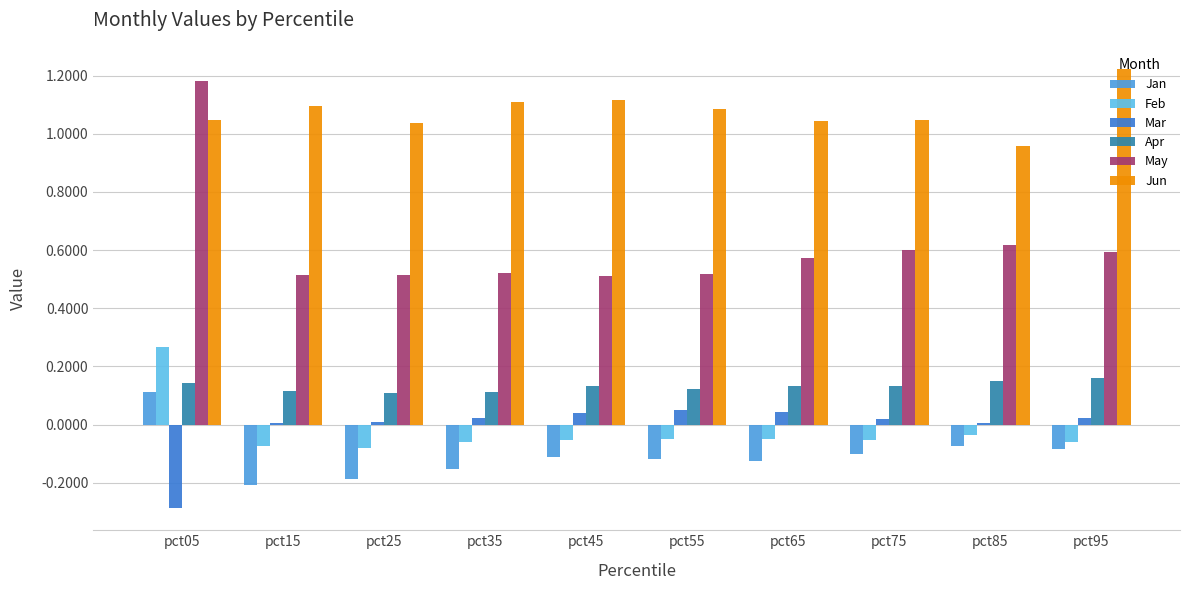

Is it true that Jan equals -0.1 at pct45?

True